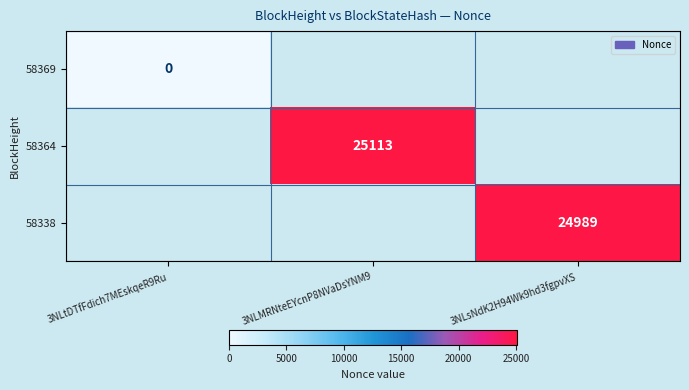

True or false: 58338 has a value of 24989 at 3NLsNdK2H94Wk9hd3fgpvXS.

True